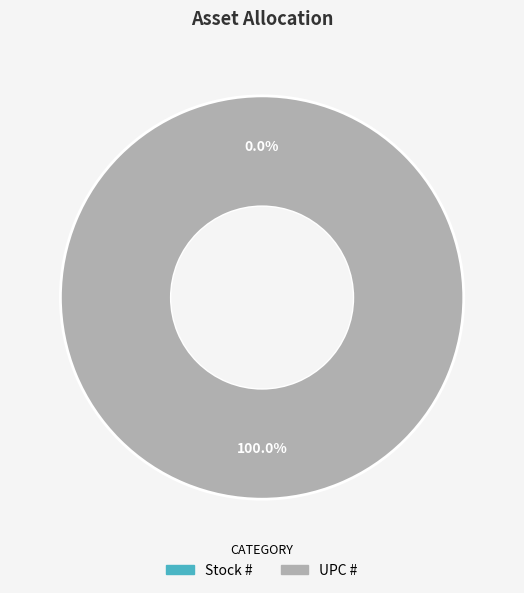

What percentage is the UPC # slice, to the nearest percent?

100%